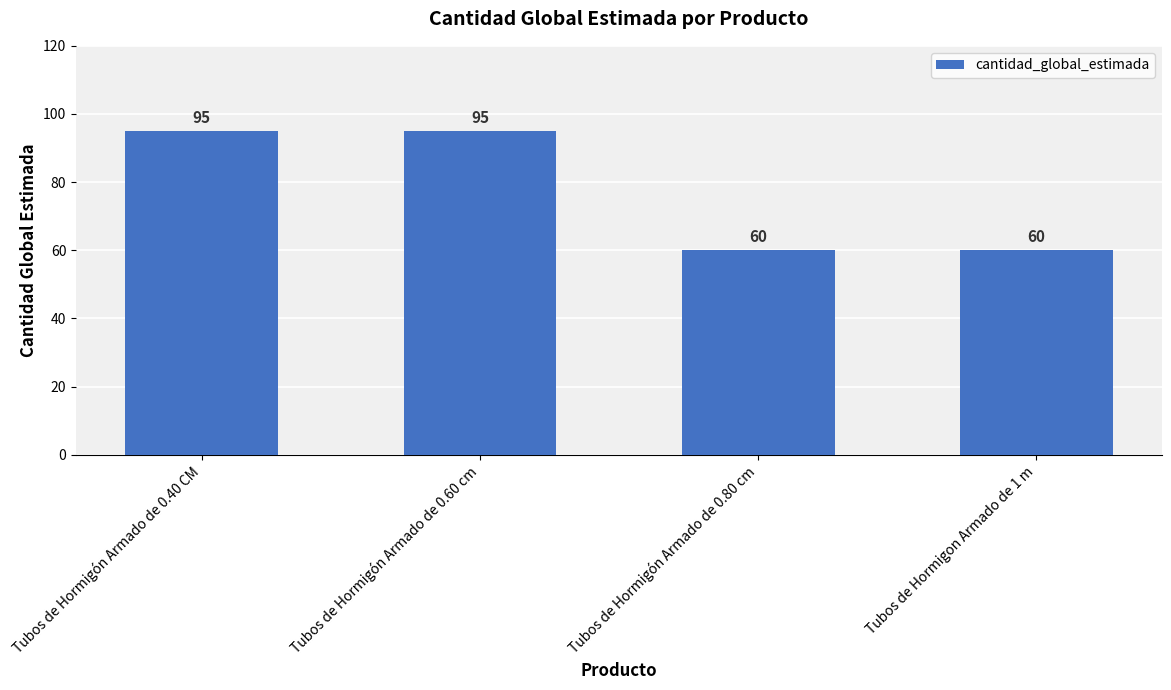

Between Tubos de Hormigón Armado de 0.40 CM and Tubos de Hormigon Armado de 1 m, which is larger?

Tubos de Hormigón Armado de 0.40 CM